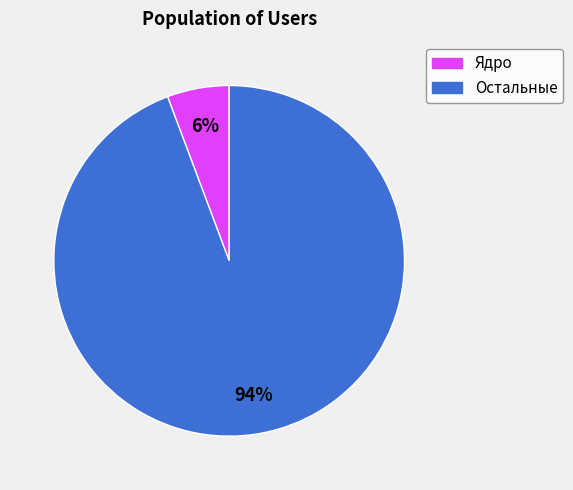

To the nearest percent, what is the average slice percentage?

50%